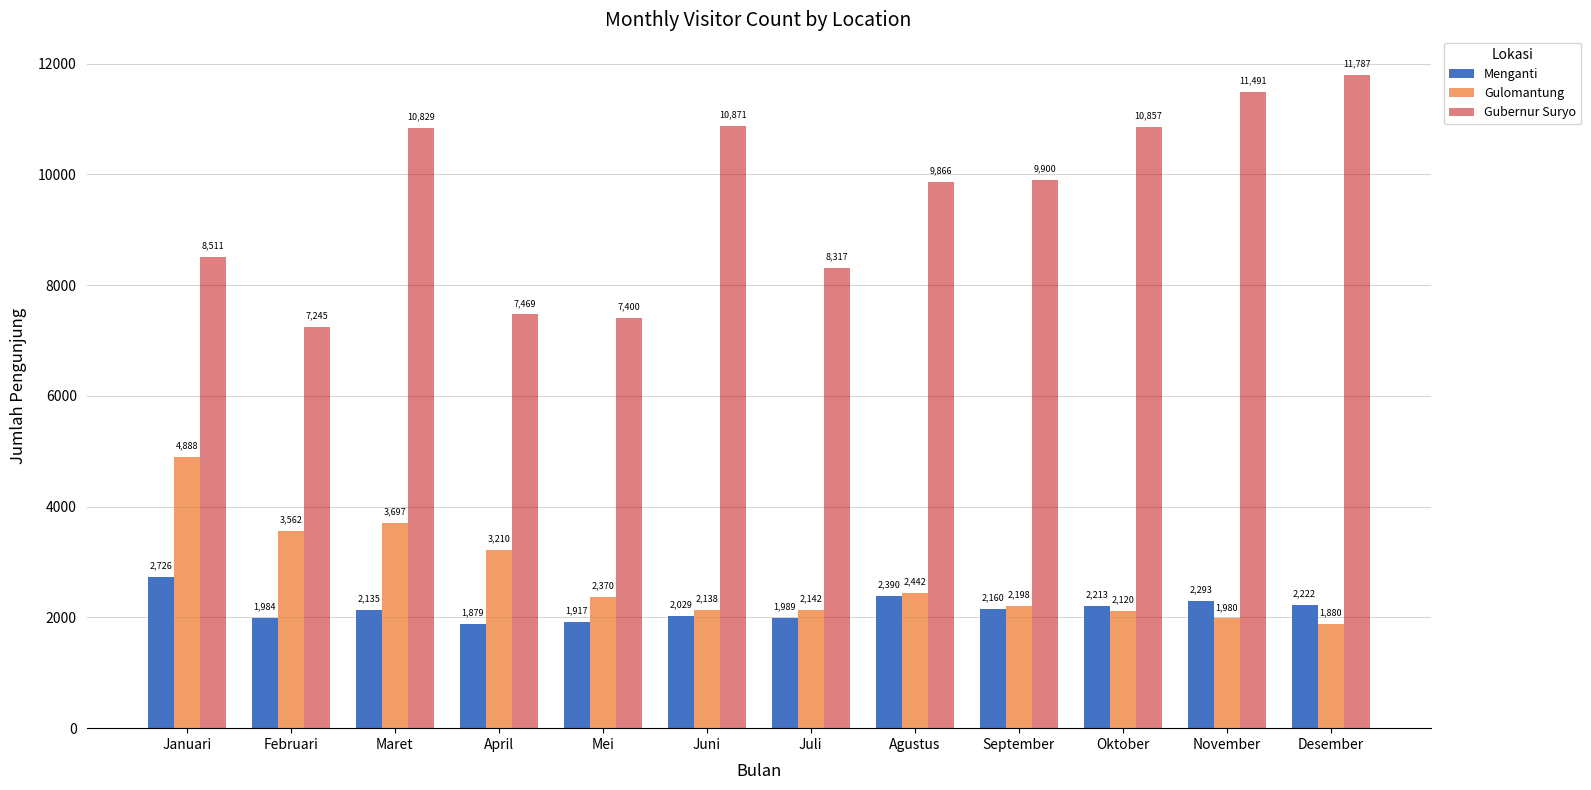

What is the difference between the Gulomantung values at Agustus and Mei?

72